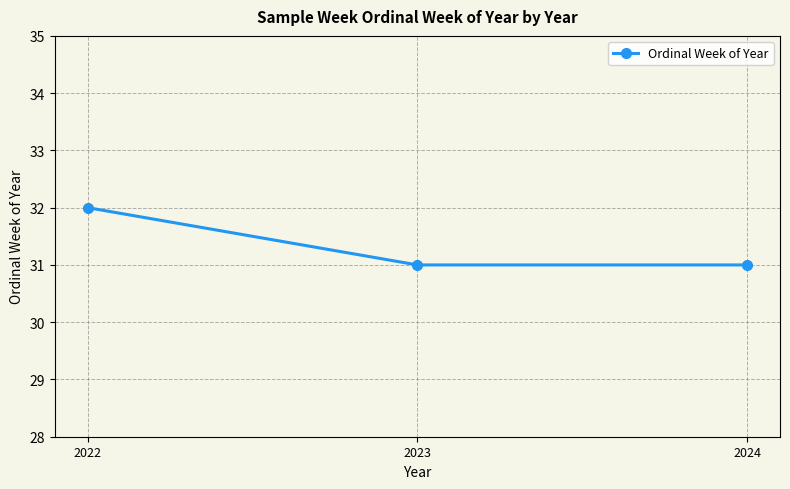

What is the sum of the values at 2023 and 2024?

62